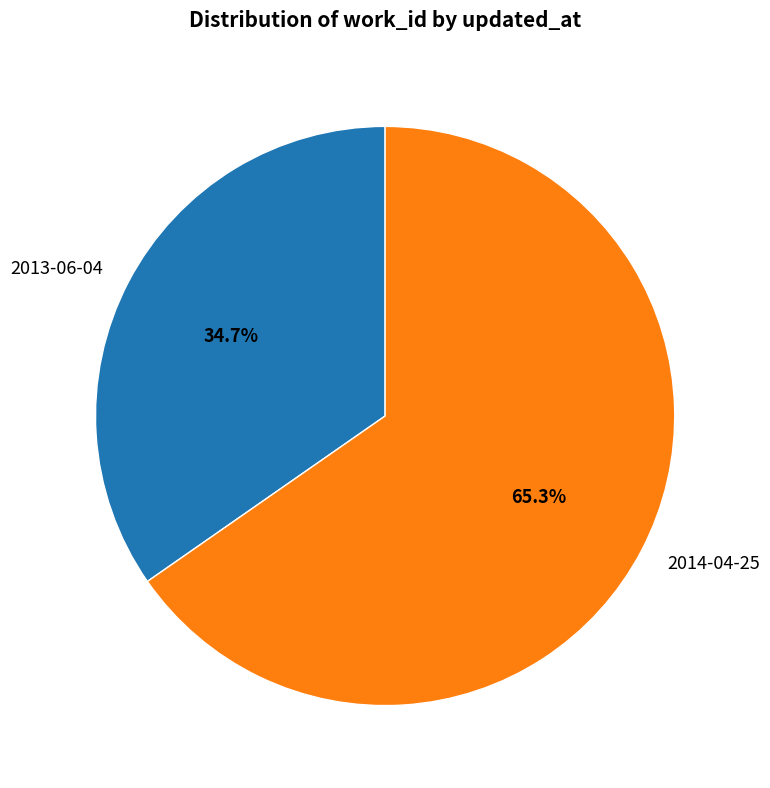

To the nearest percent, what is the combined percentage of 2013-06-04 and 2014-04-25?

100%